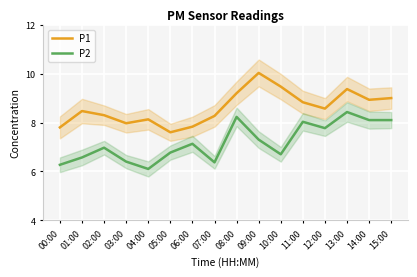

Which series changed the most between 01:00 and 11:00?

P2